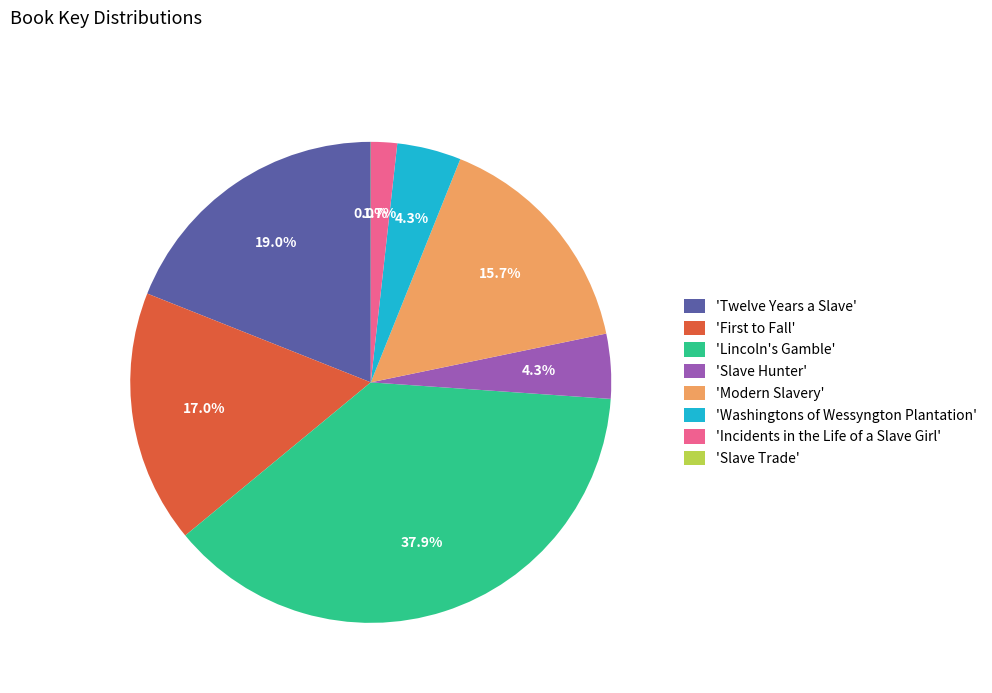

Combined, what portion of the pie is 'Incidents in the Life of a Slave Girl' and 'Modern Slavery'?

17.4%